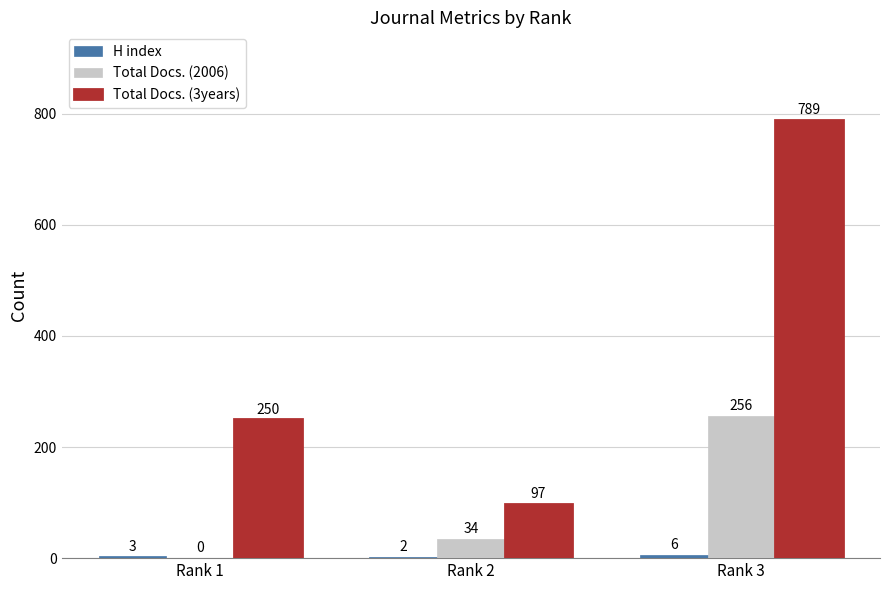

Is the value of Total Docs. (2006) at Rank 2 greater than the value of Total Docs. (3years) at Rank 1?

No